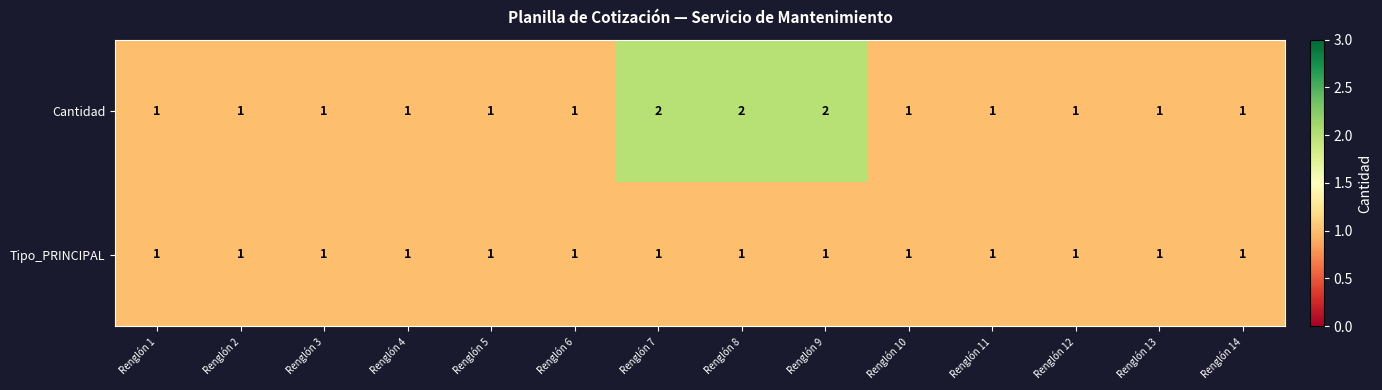

Rank the series at Renglón 8 from lowest to highest value.

Tipo_PRINCIPAL, Cantidad